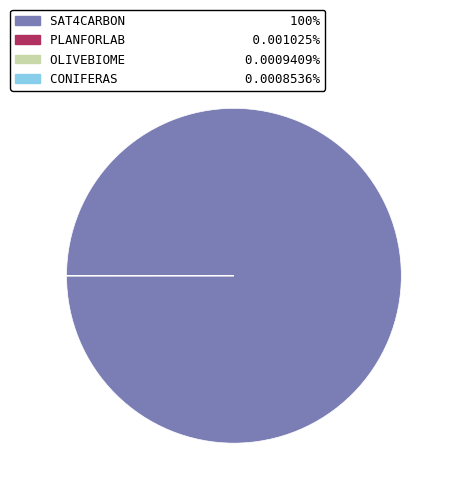

What is the largest slice in the pie chart?

SAT4CARBON